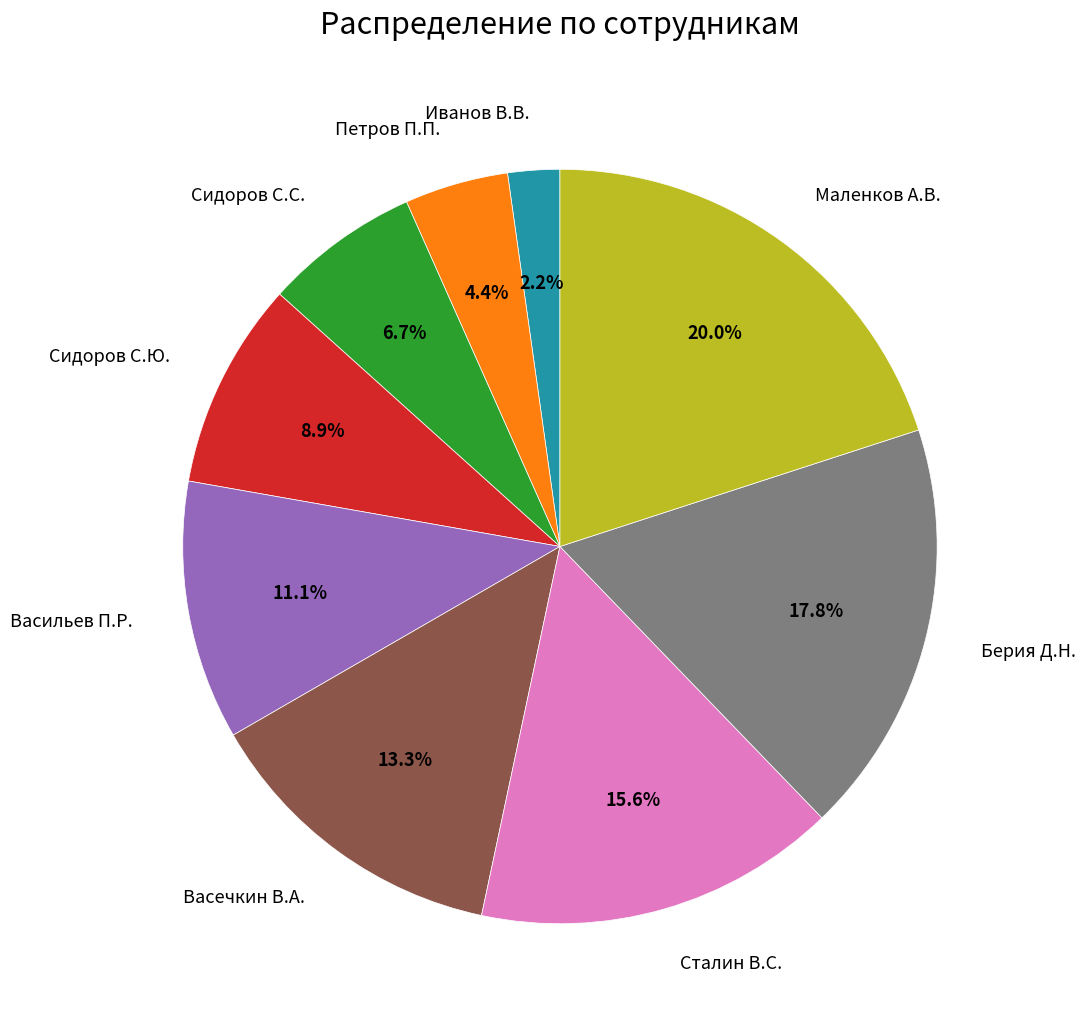

Does any single category account for the majority?

No